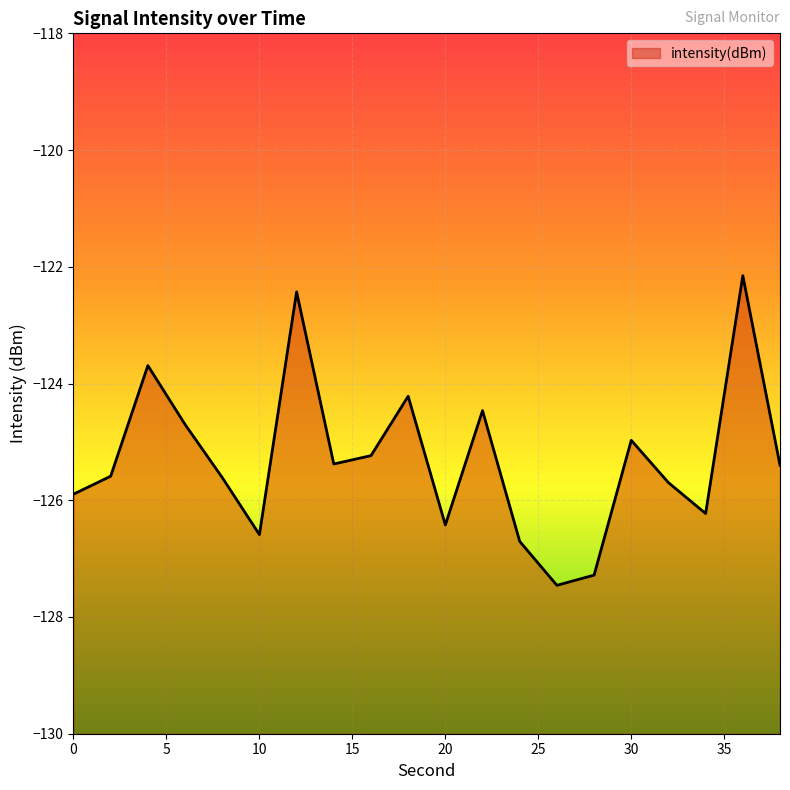

How many lines are shown in the chart?

1